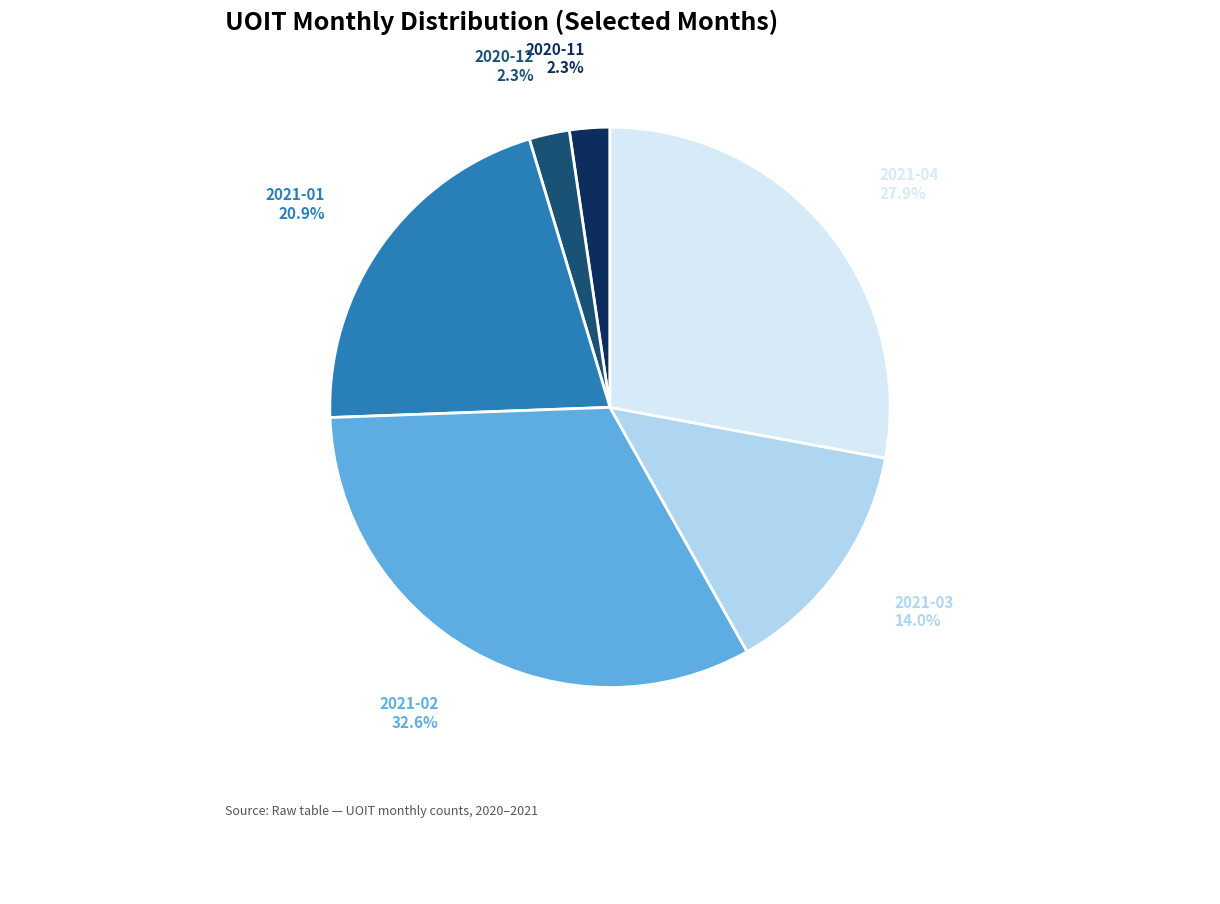

To the nearest percent, what is the combined percentage of 2021-04 and 2020-12?

30%